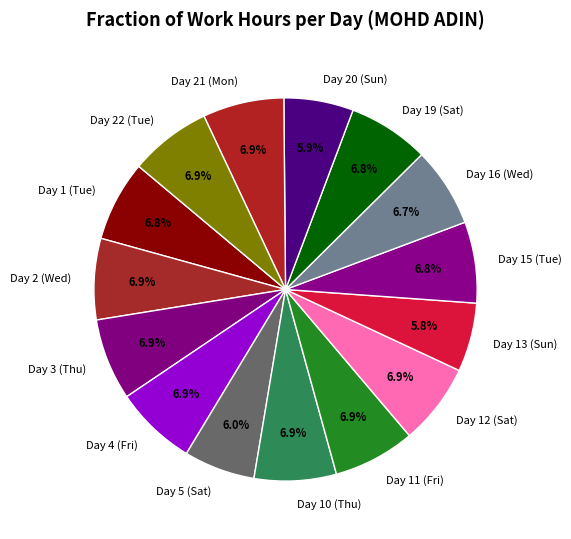

Is it true that Day 11 (Fri) is 1% of the pie?

False